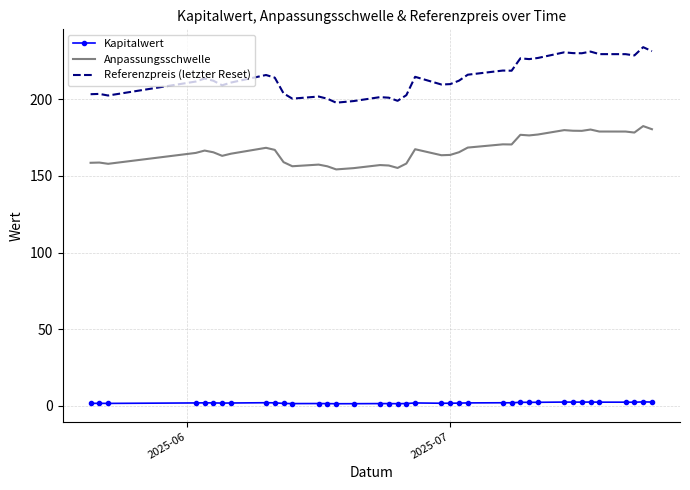

List the series in order of their overall mean, highest first.

Referenzpreis (letzter Reset), Anpassungsschwelle, Kapitalwert